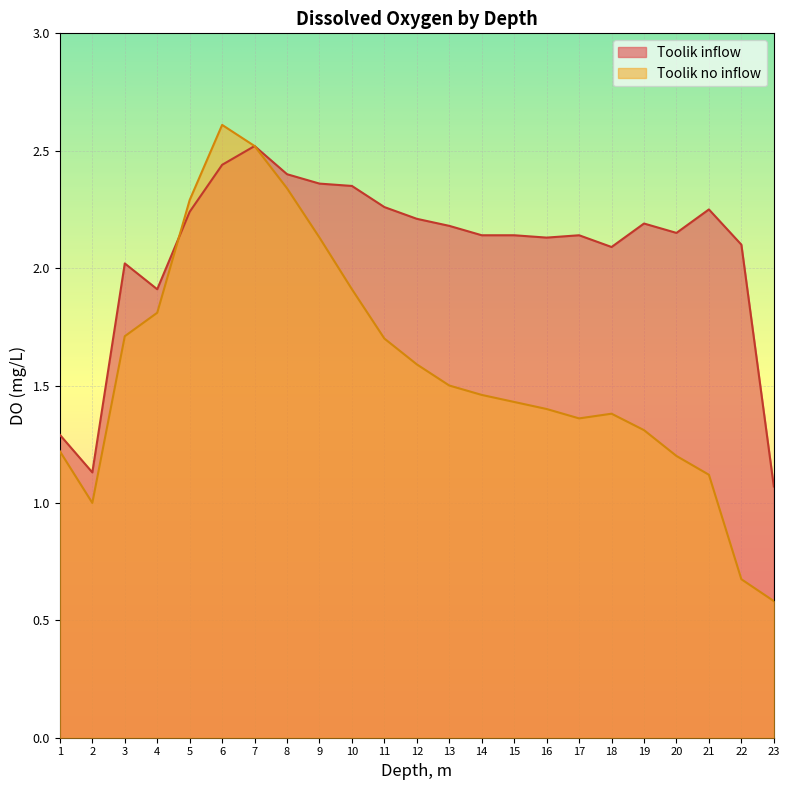

How many lines are shown in the chart?

2